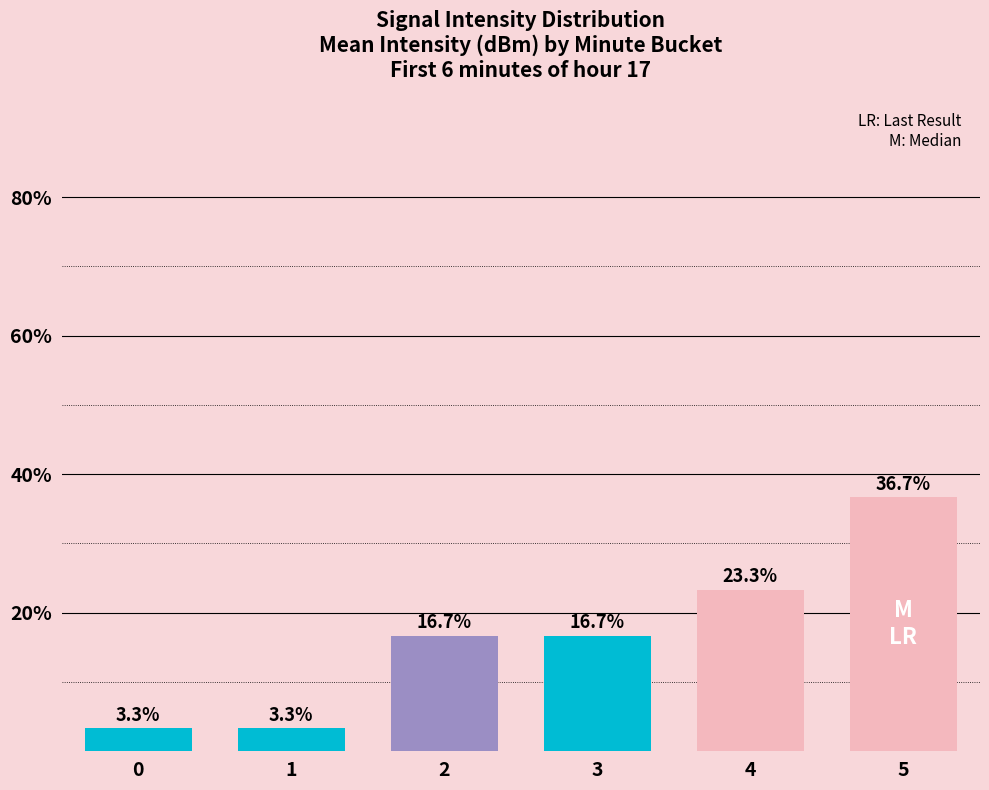

What is the value of the 5th bar from the left?

23.3